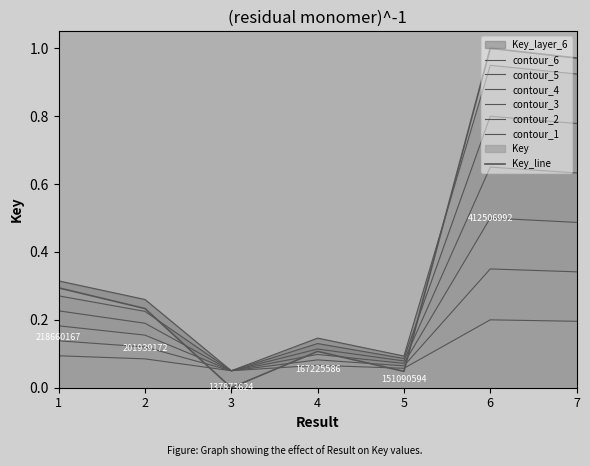

What is the value of the 6th point from the left?

0.2